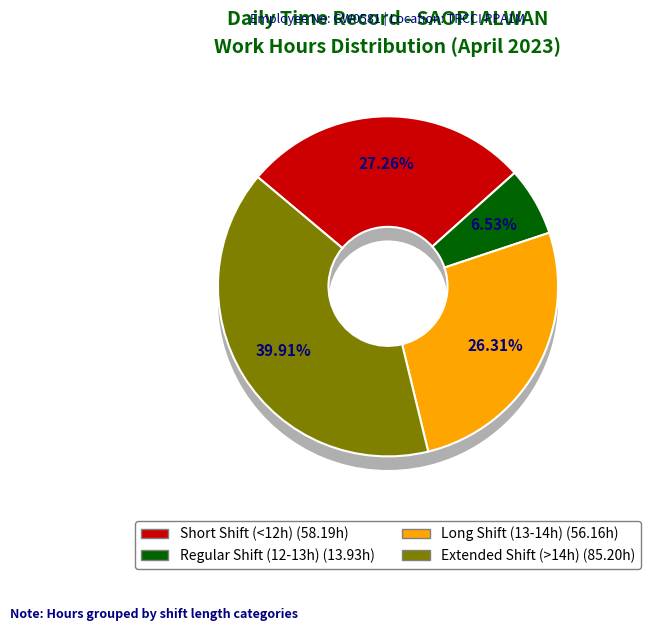

Is it true that Day 14 is 7% of the pie?

True